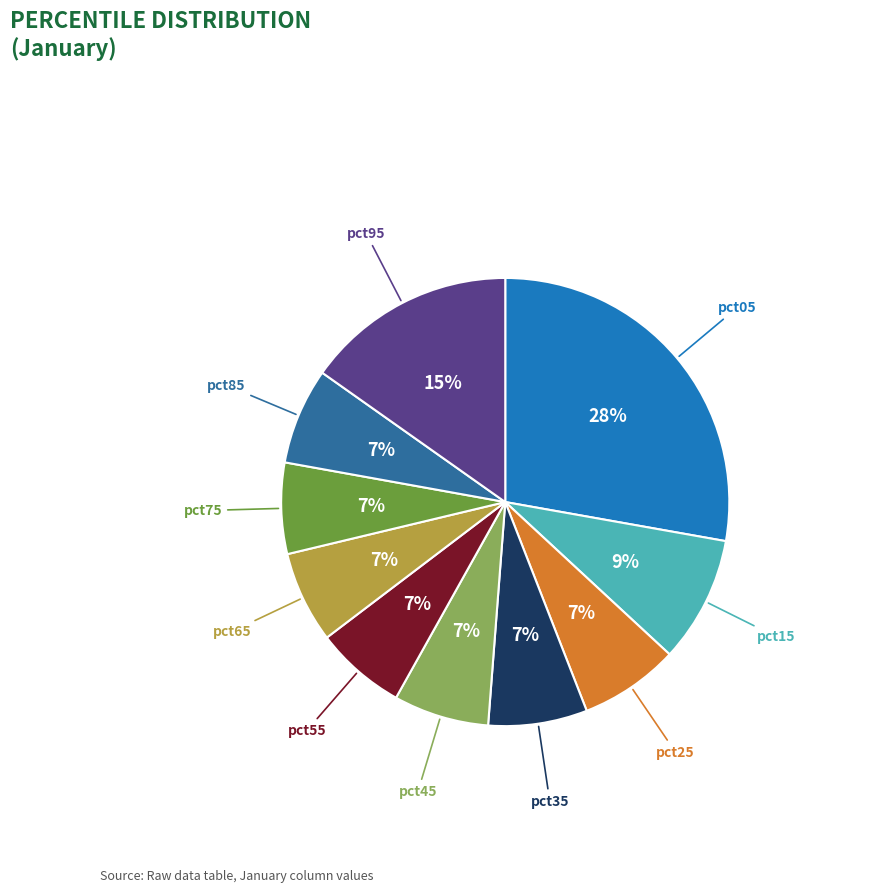

Is there a majority slice in this chart?

No